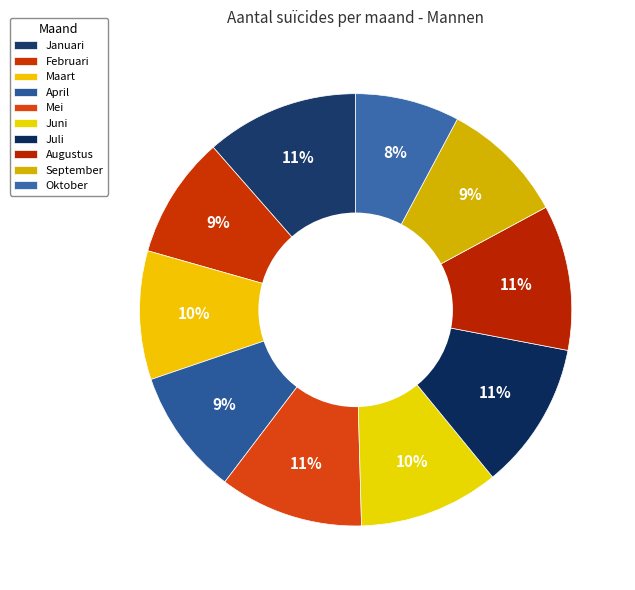

Rank the categories by value from highest to lowest.

Januari, Juli, Augustus, Mei, Juni, Maart, April, September, Februari, Oktober